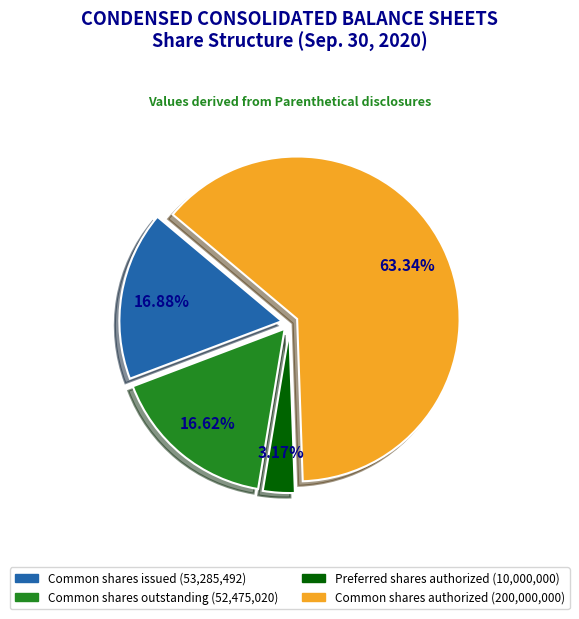

Is there any slice that represents more than half of the pie?

Yes